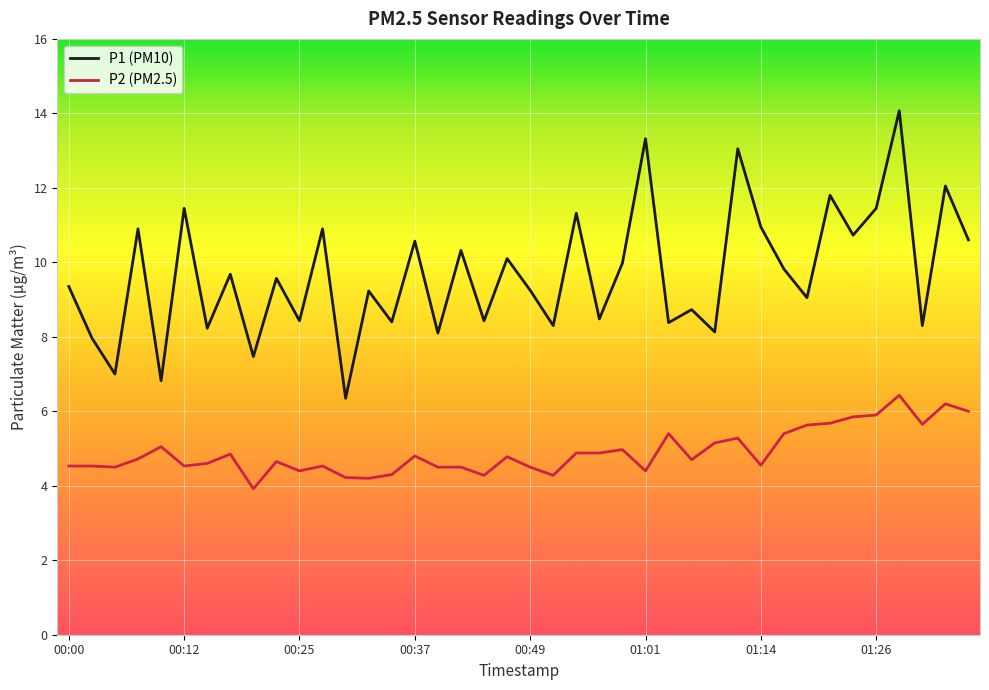

Which series has the largest total across all categories?

P1 (PM10)